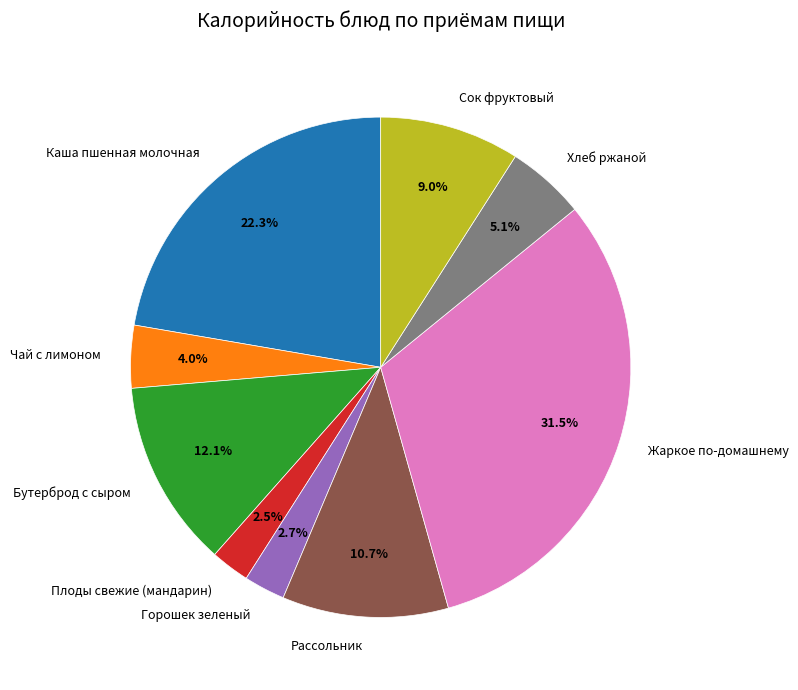

To the nearest percent, what is the combined percentage of Жаркое по-домашнему and Бутерброд с сыром?

44%